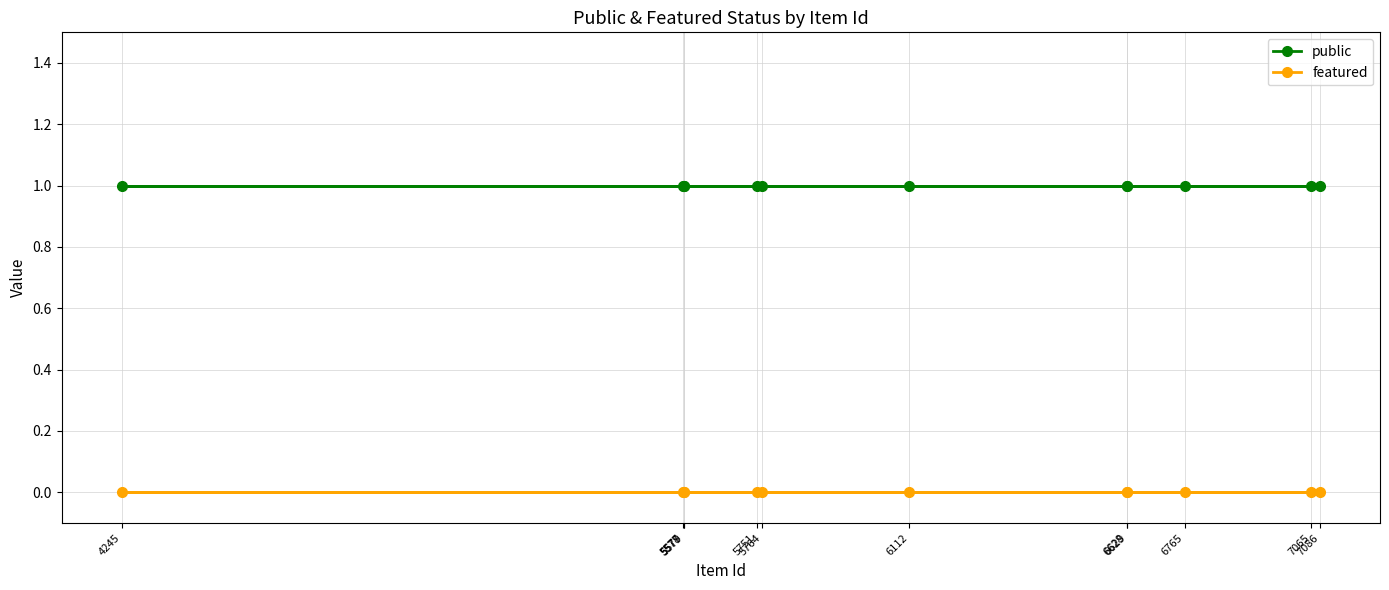

True or false: public and featured intersect in this chart.

False